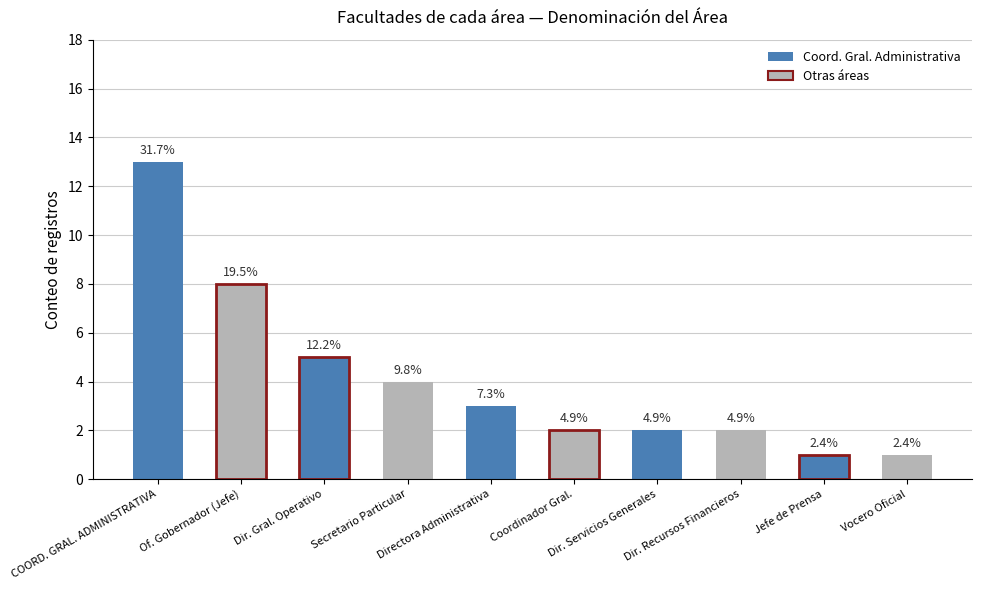

True or false: the data shows 4 at Secretario Particular.

True